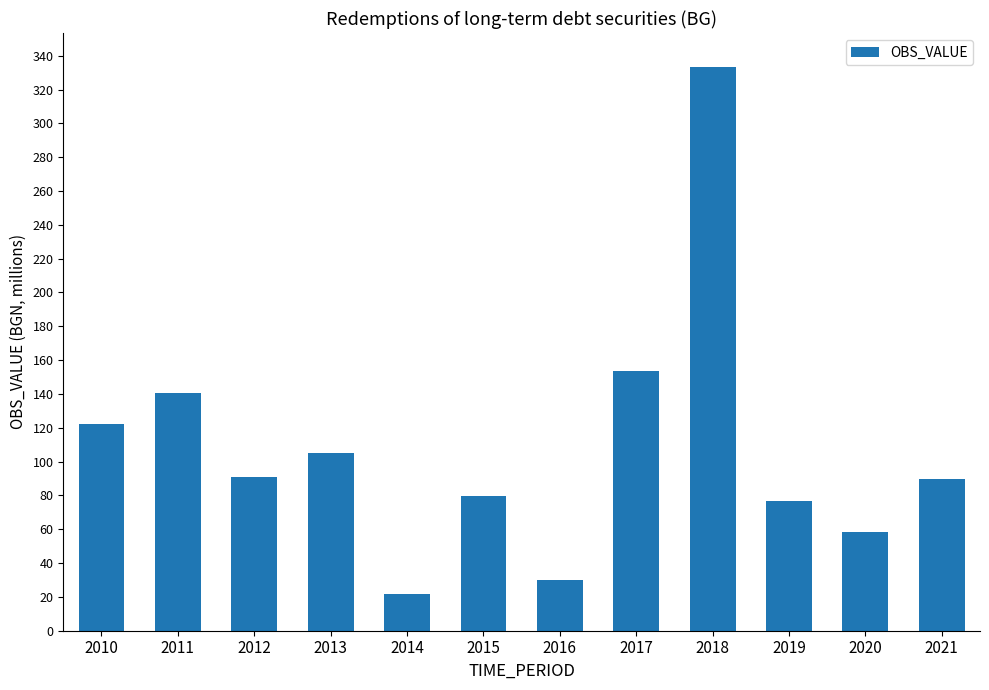

At which category does the chart reach its minimum across all series?

2014